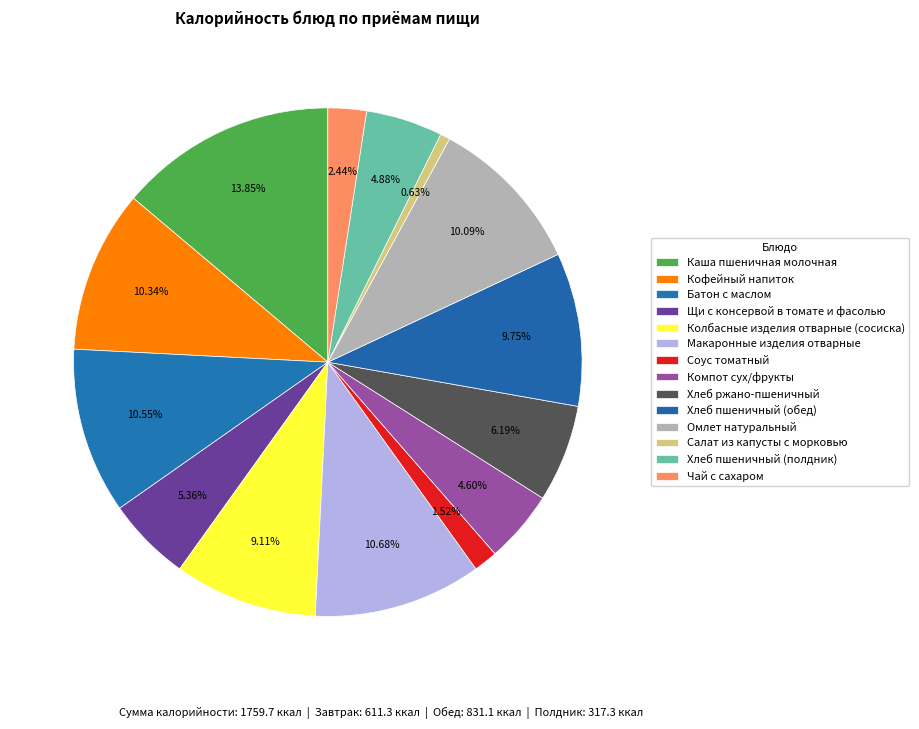

How many segments does this pie chart have?

14